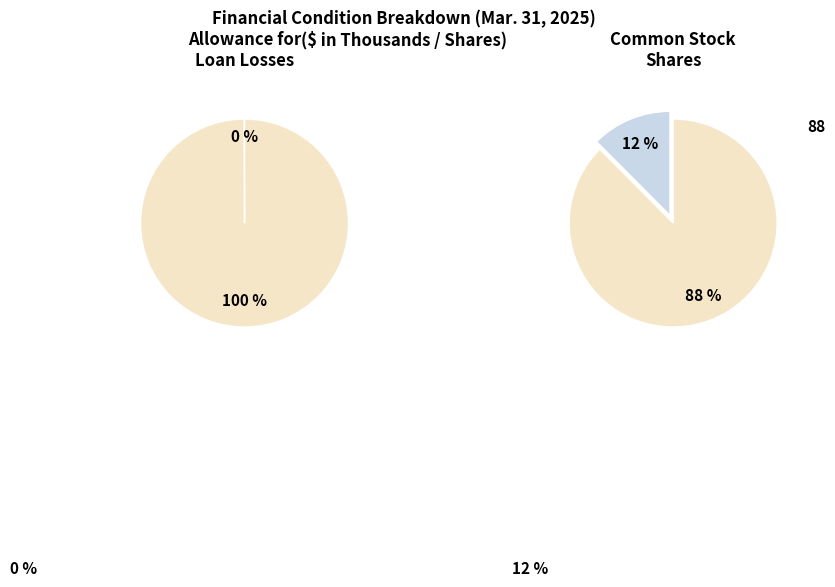

To the nearest percent, what is the difference between the Allowance for loan losses and Common Stock, shares issued slice percentages?

100%